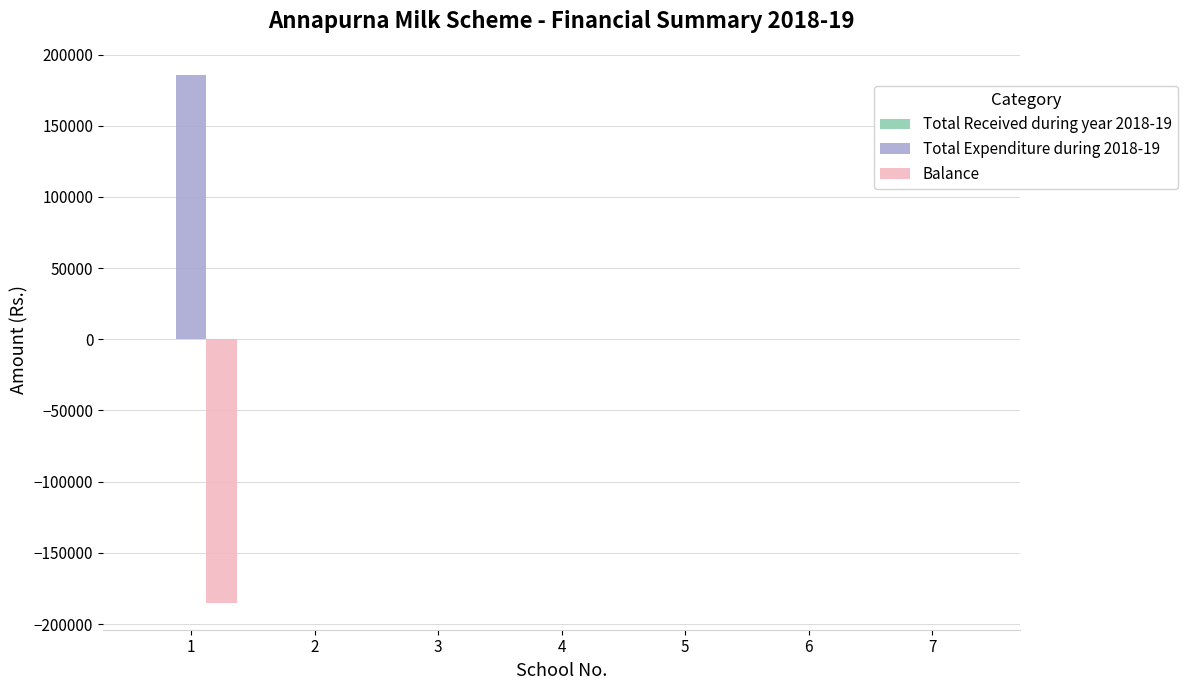

What is the maximum value for Total Expenditure during 2018-19?

185451.0